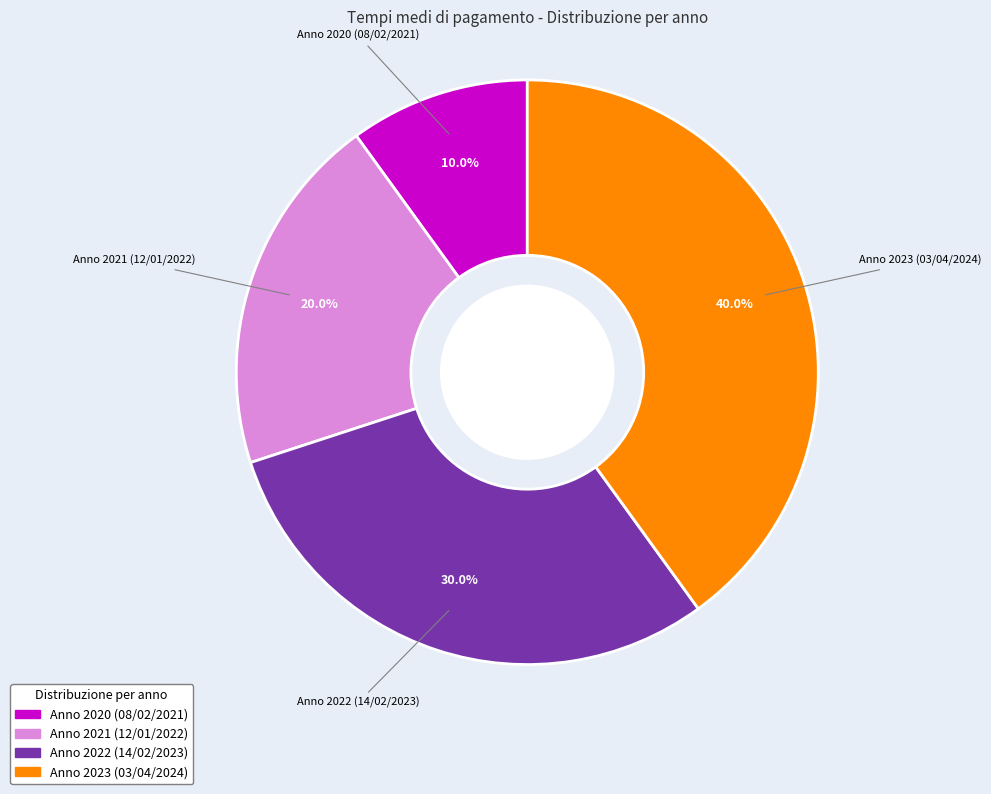

How many segments does this pie chart have?

4